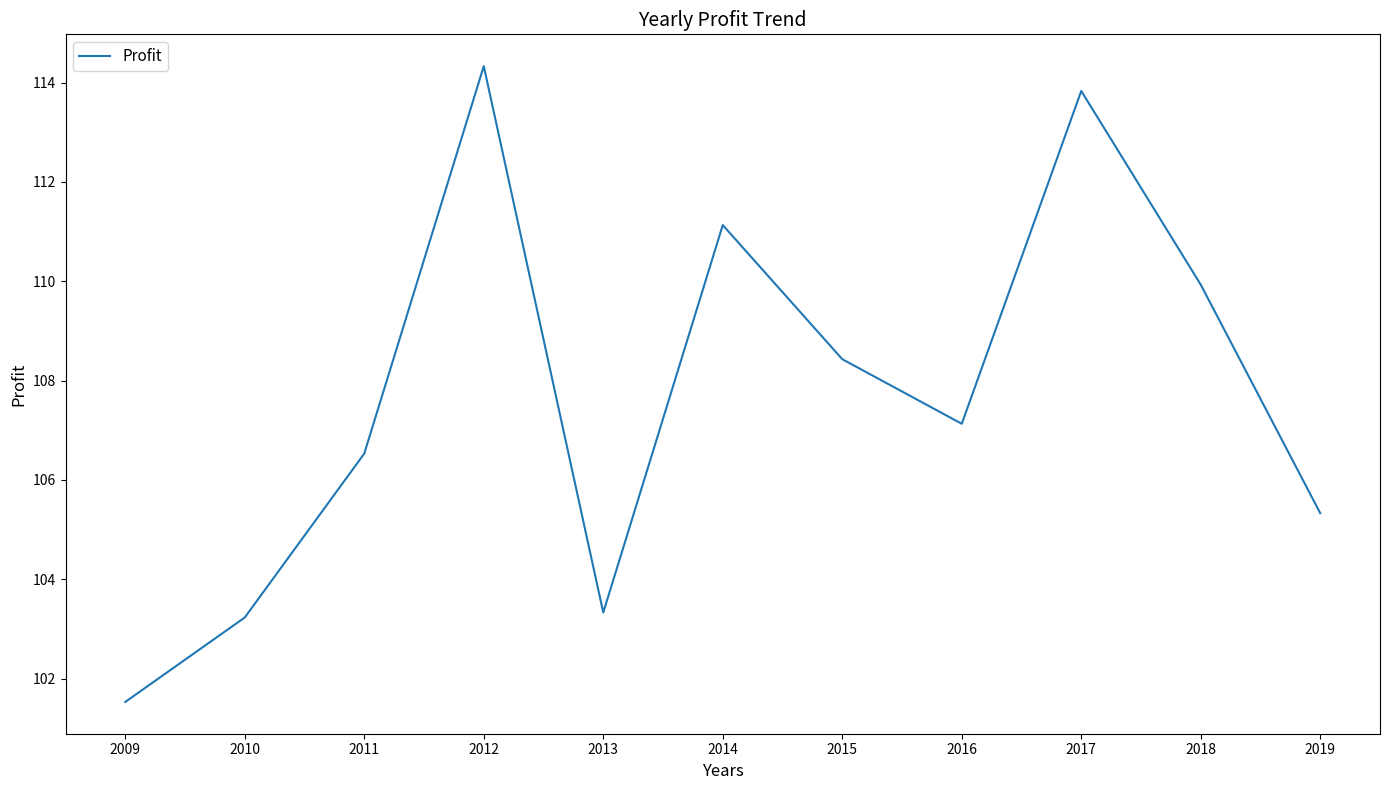

Does the chart display data point markers on the line(s)?

No